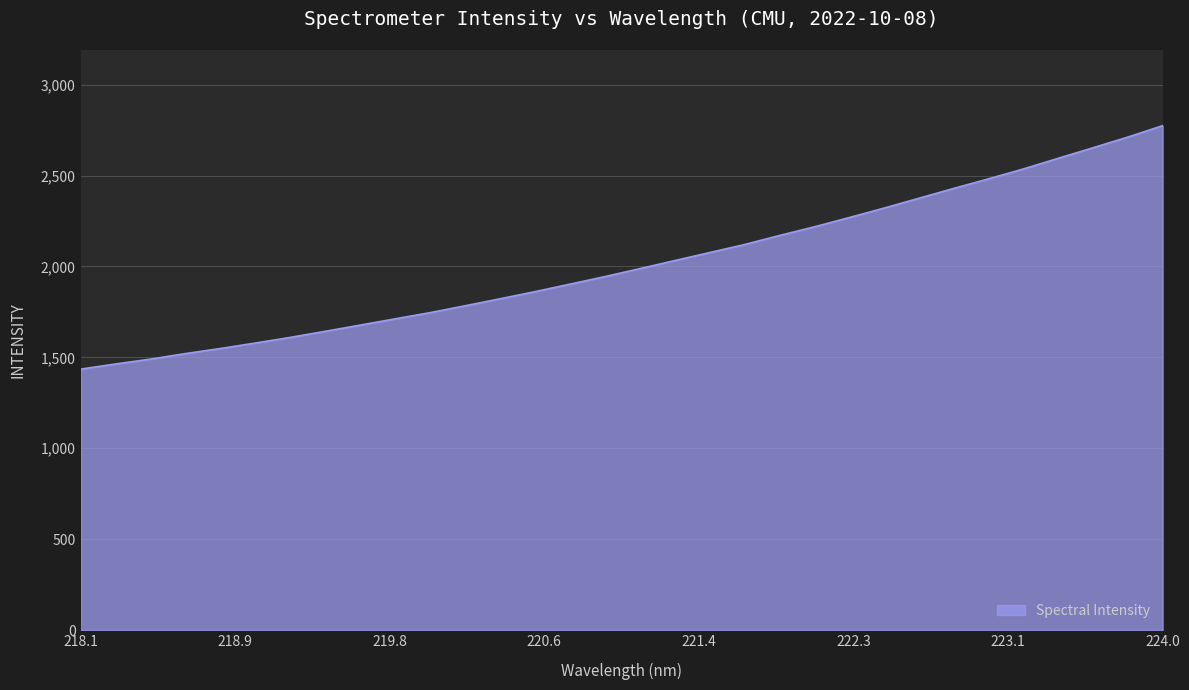

What is the minimum value shown in the chart?

1435.3